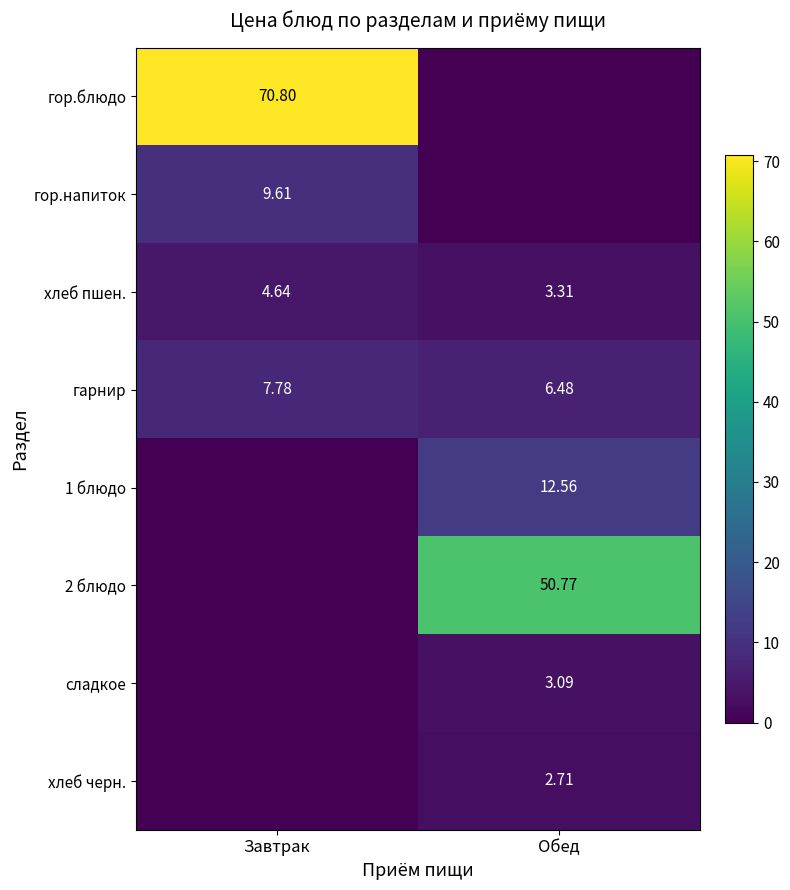

The 2 блюдо series shows 50.8 at Обед. True or false?

True